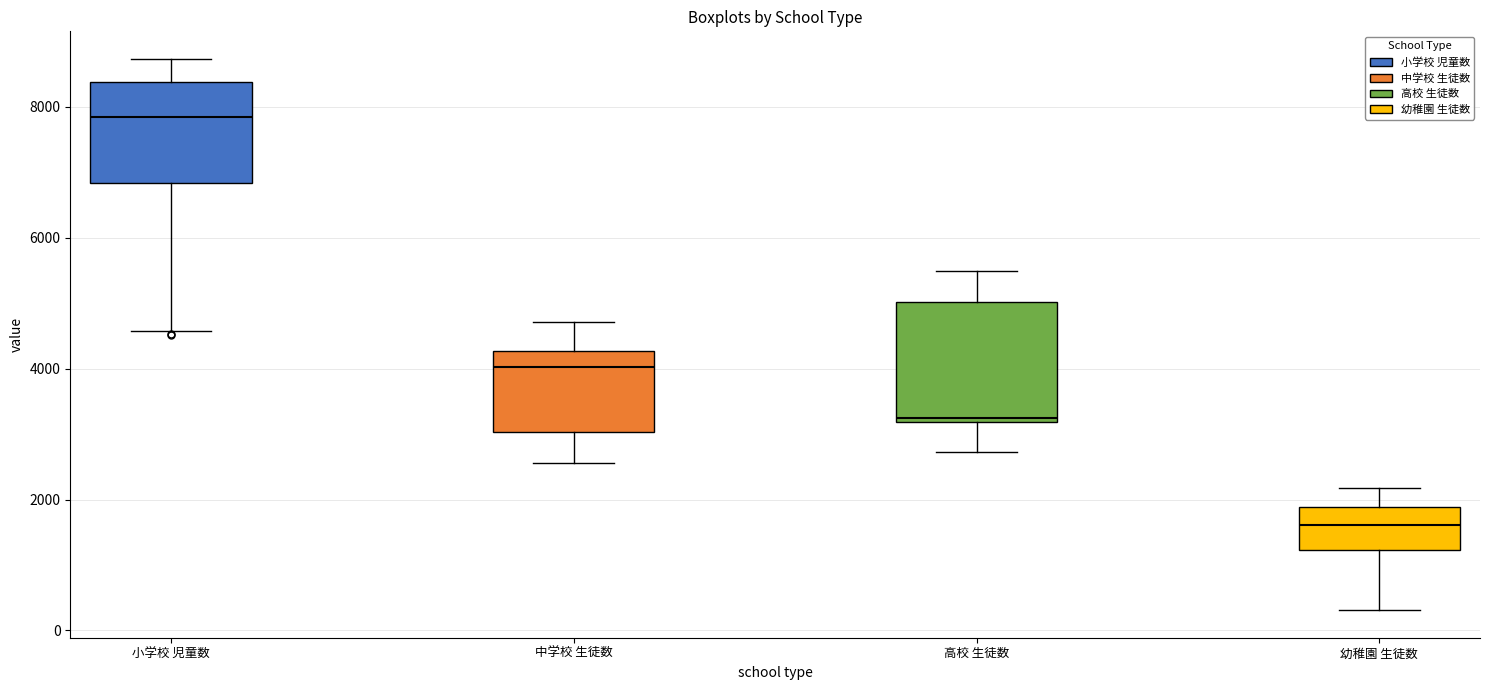

Comparing the boxes themselves (not the whiskers), which one is the tallest?

高校 生徒数